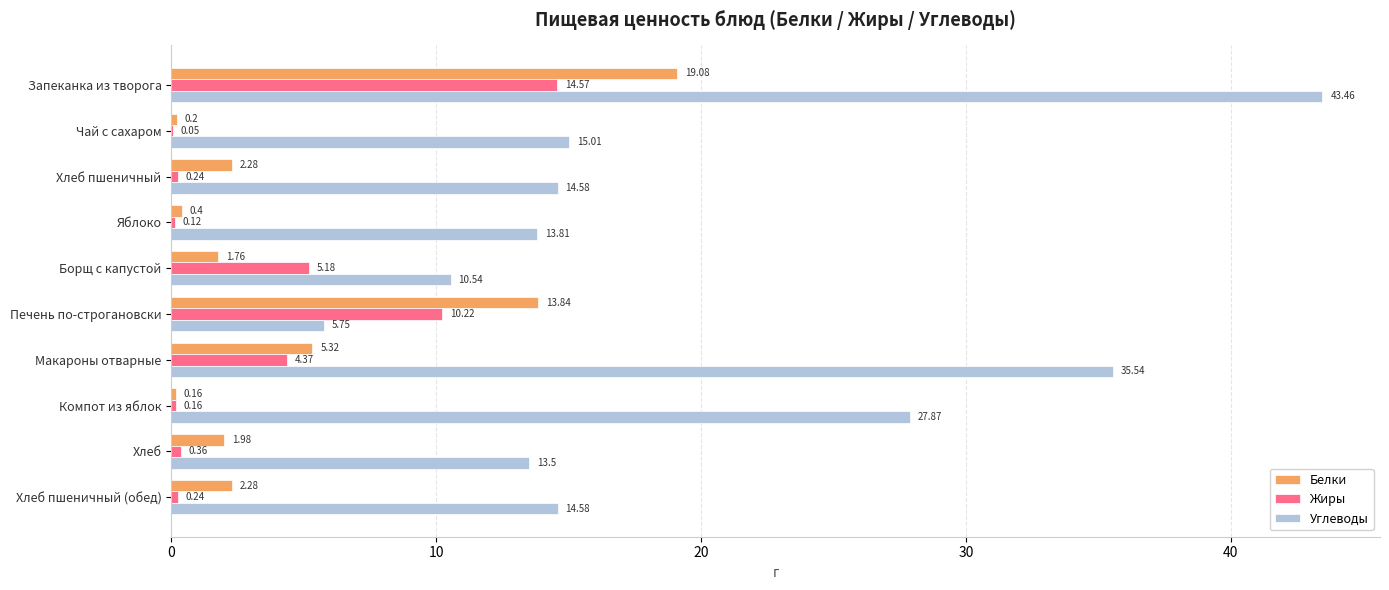

What is the sum of all Белки values?

47.3